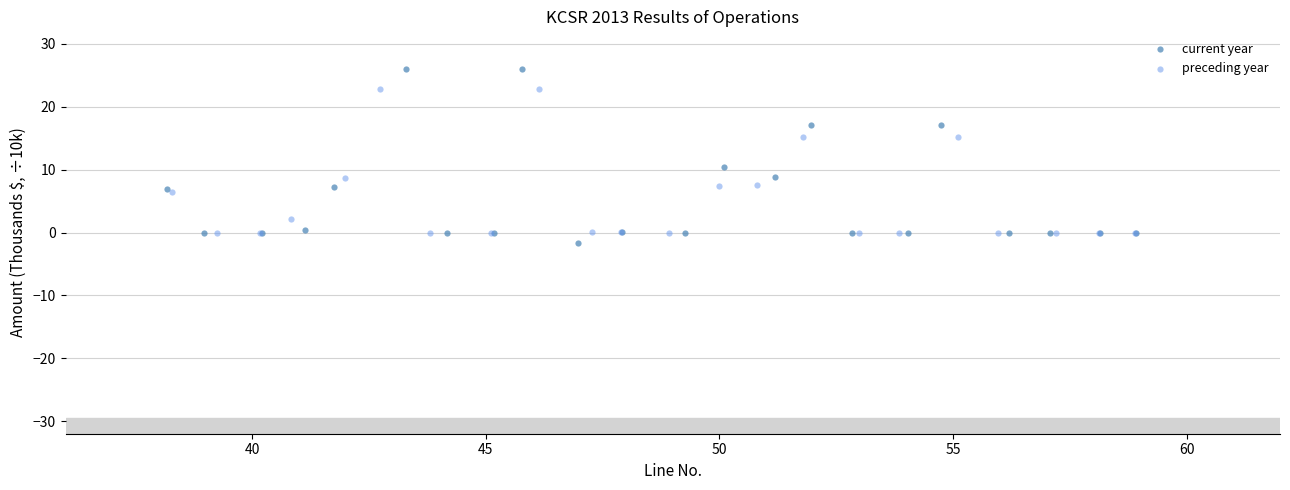

Which series contains the highest Y value?

current year